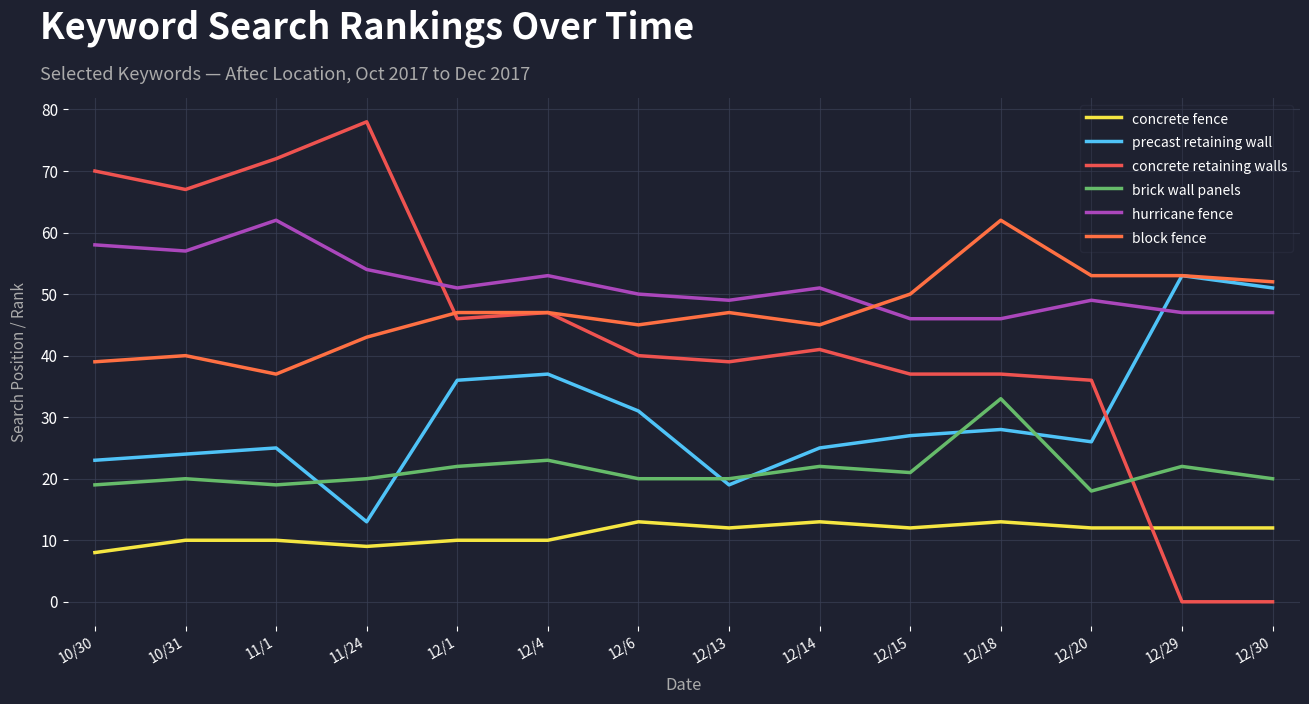

Which series changed the most between 12/6 and 12/29?

concrete retaining walls